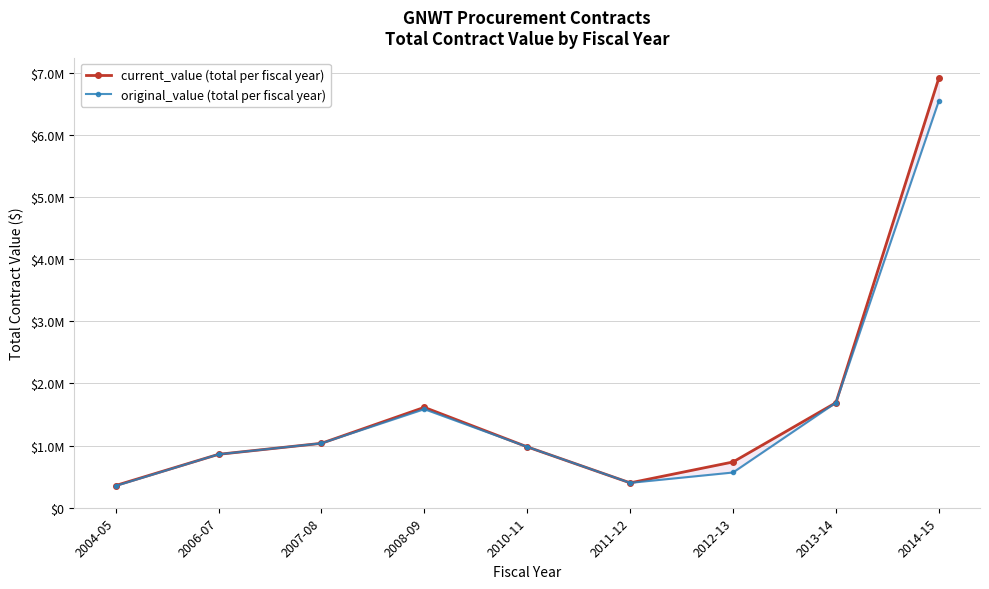

True or false: current_value and original_value intersect in this chart.

False